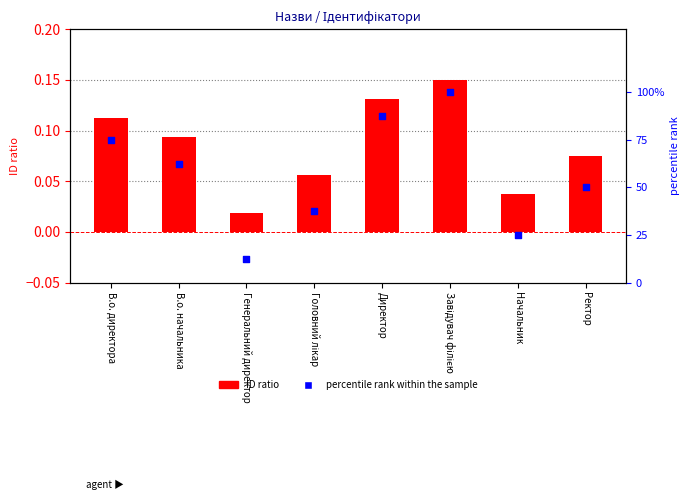

At how many categories does at least one series exceed 77?

2